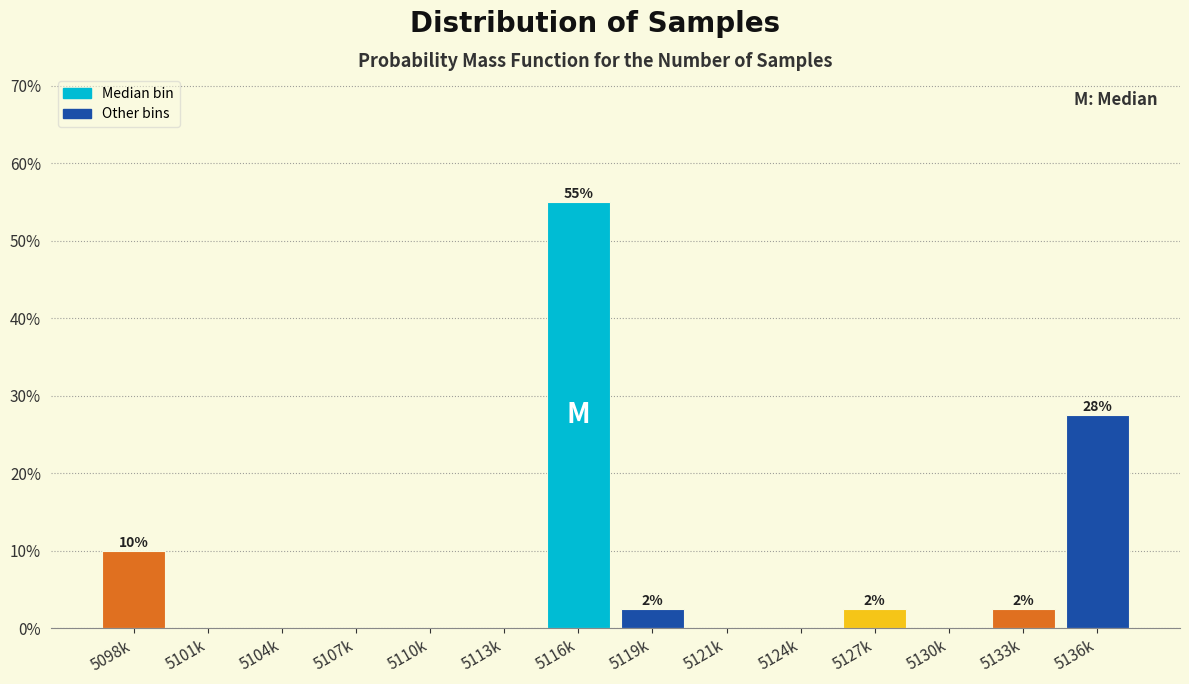

Reading left to right, extract all data points from this chart.

5098k=10.0	5101k=0.0	5104k=0.0	5107k=0.0	5110k=0.0	5113k=0.0	5116k=55.0	5119k=2.5	5121k=0.0	5124k=0.0	5127k=2.5	5130k=0.0	5133k=2.5	5136k=27.5